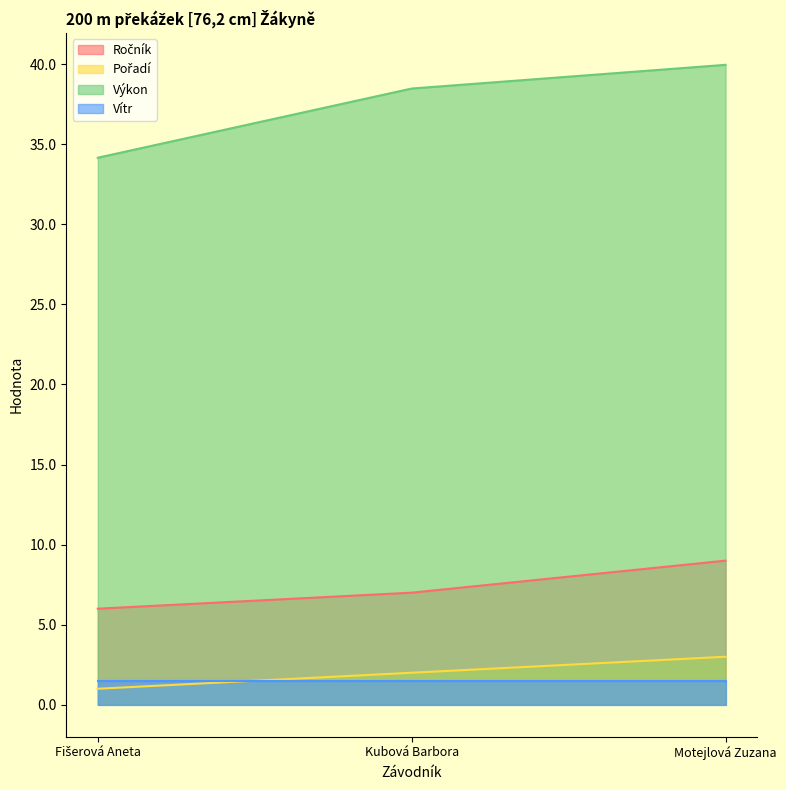

List the labels in order of Ročník value, smallest first.

Fišerová Aneta, Kubová Barbora, Motejlová Zuzana